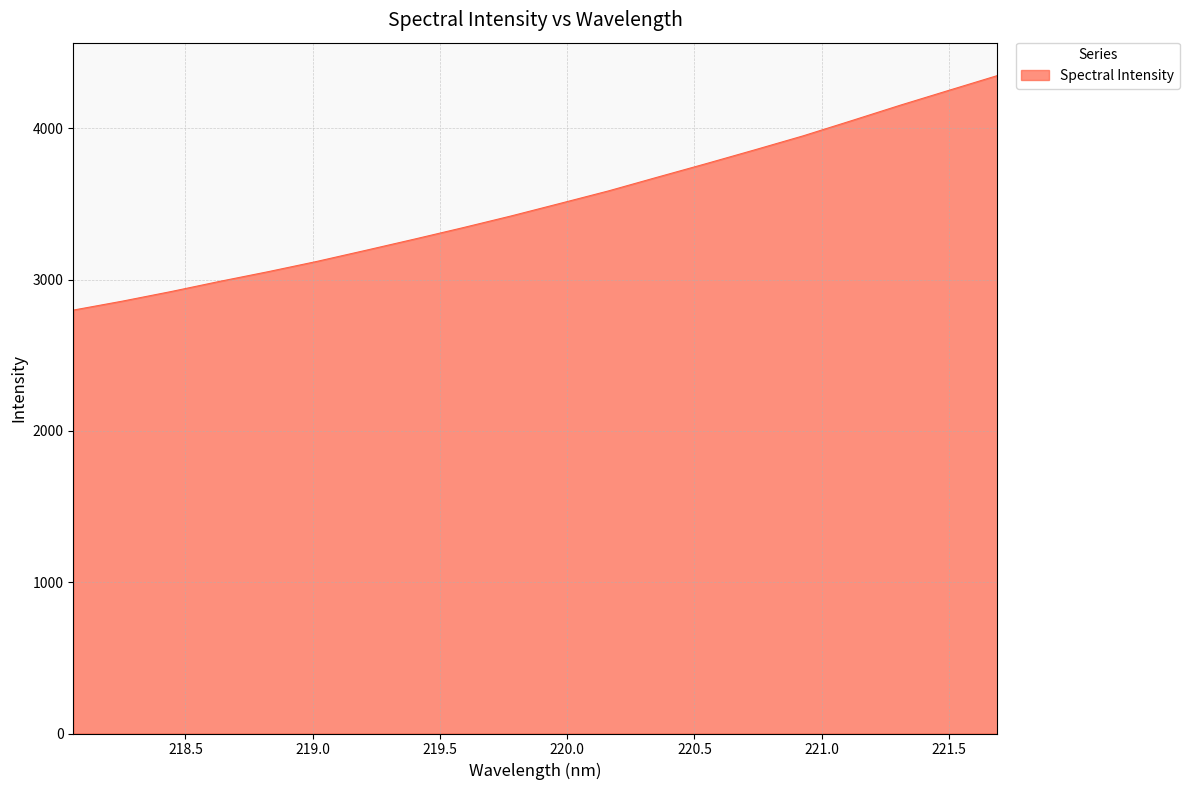

Does the chart have visible grid lines?

Yes